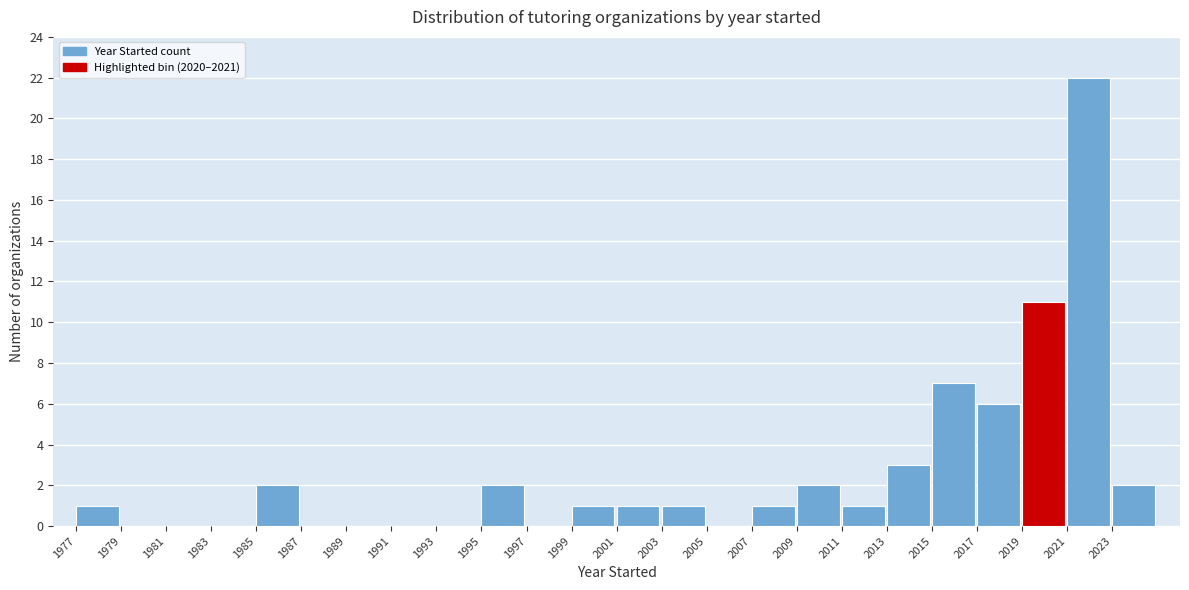

How tall is the bar that spans 2011 to 2013 on the x-axis? The values are not printed on the chart, so give them approximately, as read against the axis.

1